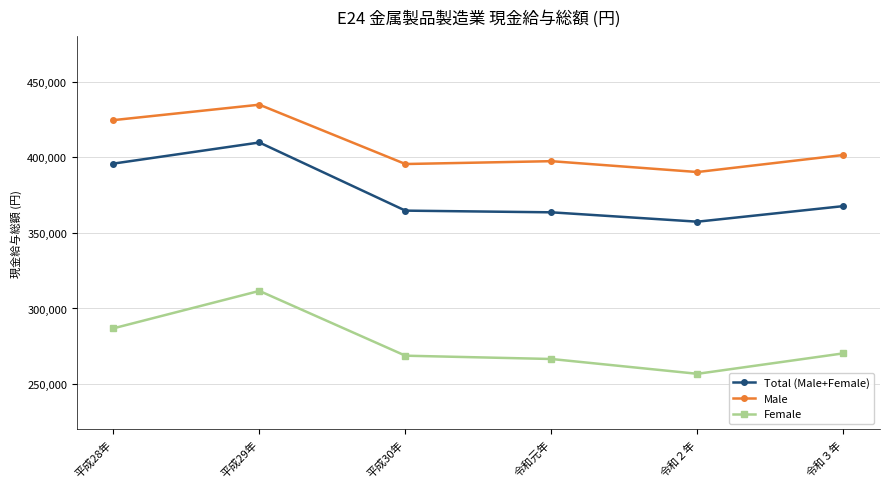

What is the average value of the Total (Male+Female) series?

376551